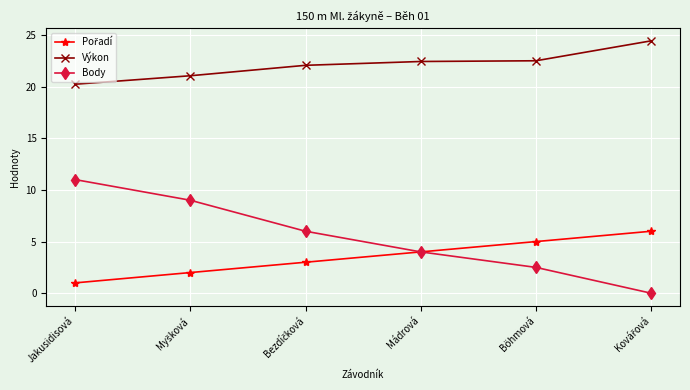

True or false: Výkon and Body cross at least once.

False